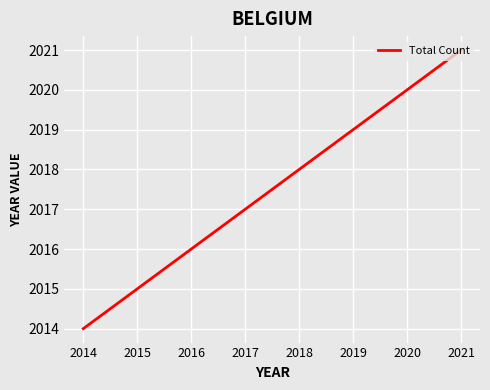

Does the chart display data point markers on the line(s)?

No